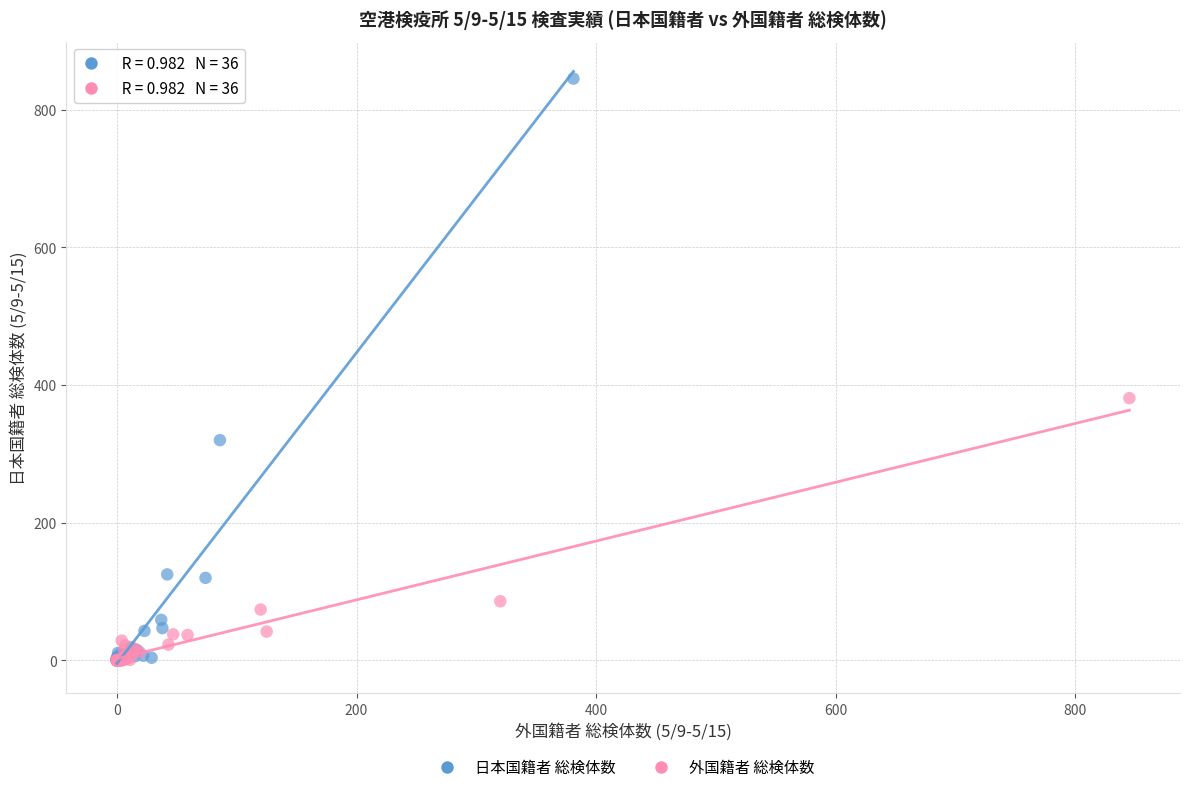

What are all the series names shown in the legend?

日本国籍者 総検体数, 外国籍者 総検体数